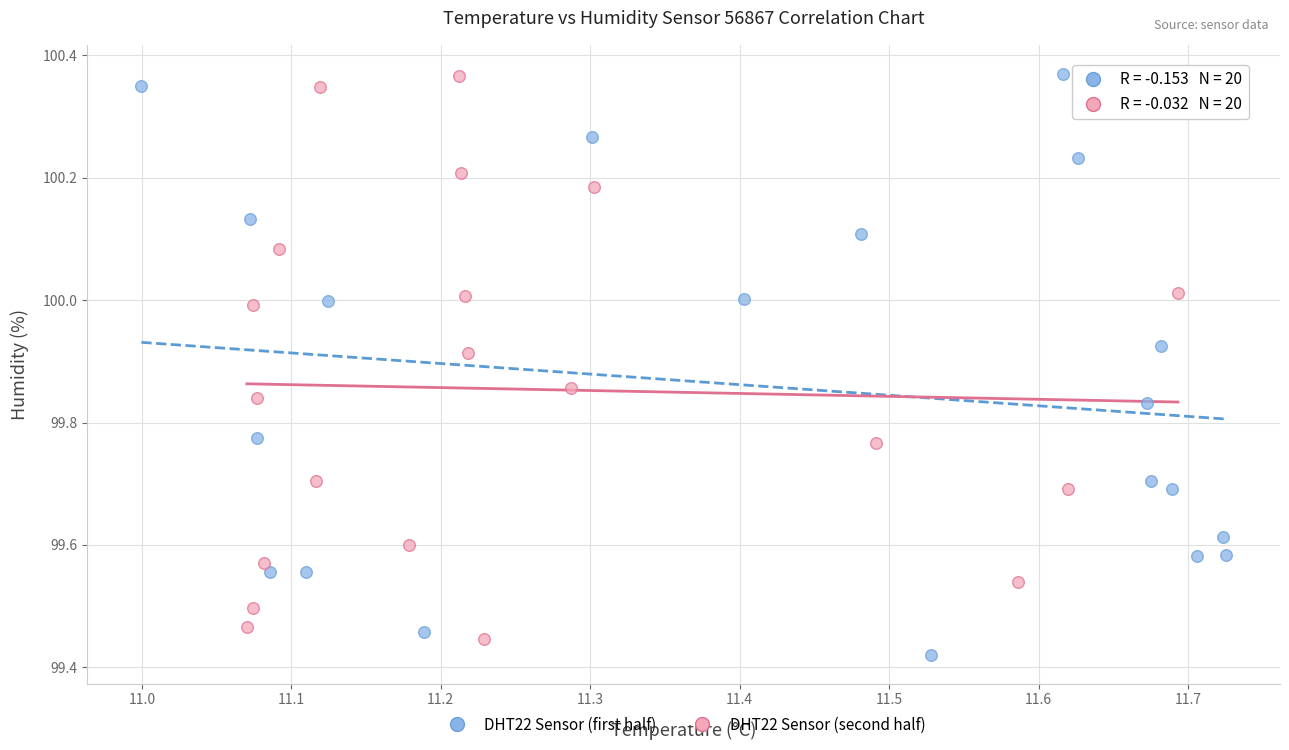

Which series has the widest spread of Y values?

DHT22 Sensor (first half)